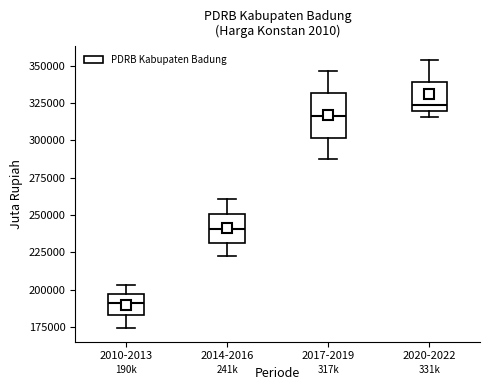

Reading left to right, transcribe this box plot: for each box, give where its median line is, the range the box spans, and where its two whiskers end, as read against the y-axis. The values are not printed on the chart, so give them approximately, as read against the axis.

2010-2013: median 190000, box 185000 to 195000, whiskers 175000 to 205000
2014-2016: median 240000, box 230000 to 250000, whiskers 220000 to 260000
2017-2019: median 315000, box 300000 to 330000, whiskers 290000 to 345000
2020-2022: median 325000, box 320000 to 340000, whiskers 315000 to 355000